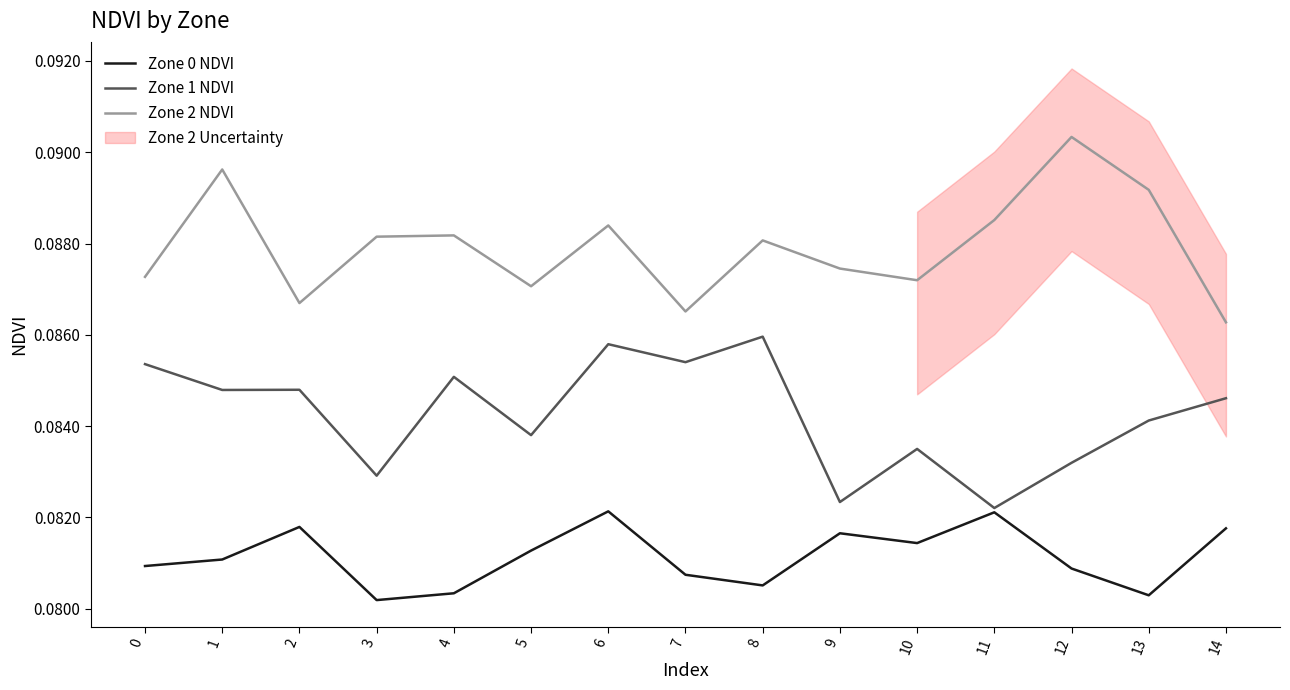

Read the Zone 2 NDVI value at 4.

0.1